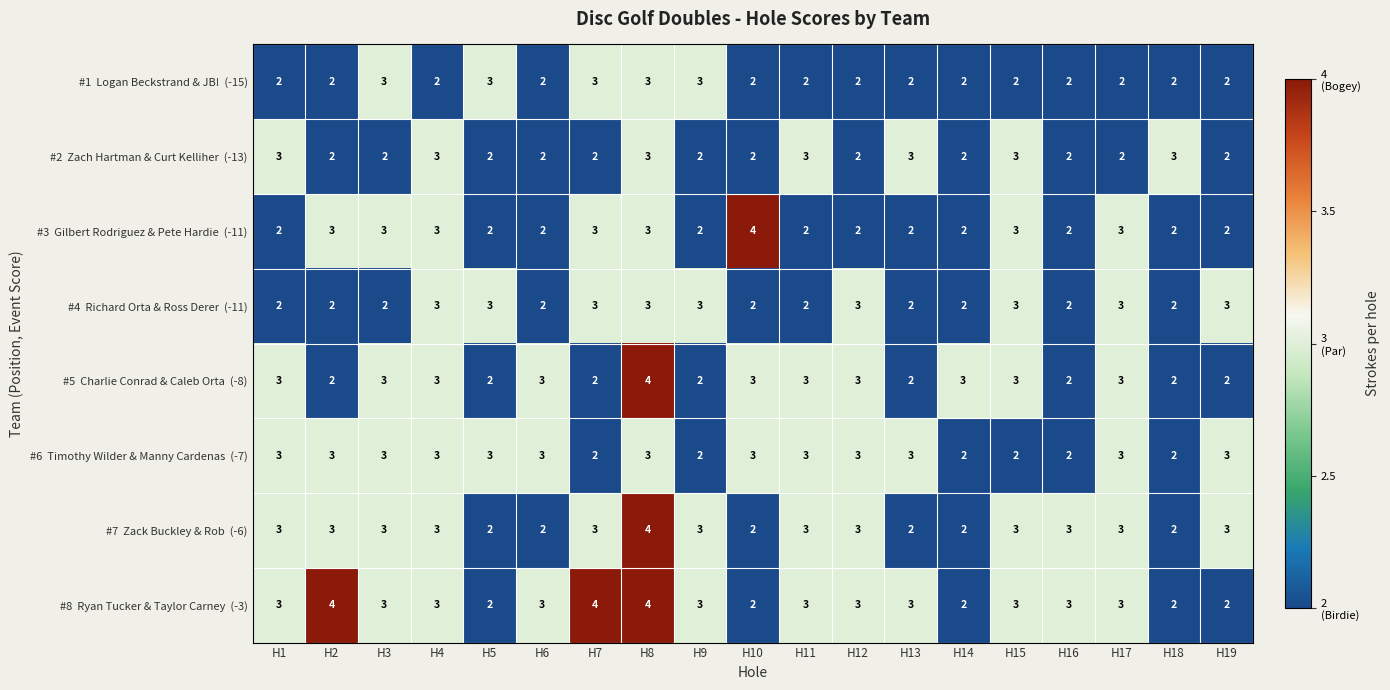

What is the total value across all series at H6?

19